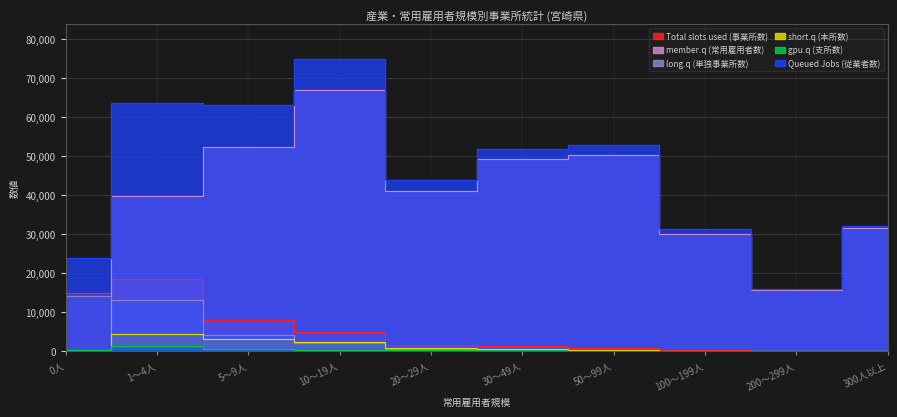

At which category does Queued Jobs (従業者数) reach its first local peak?

1～4人